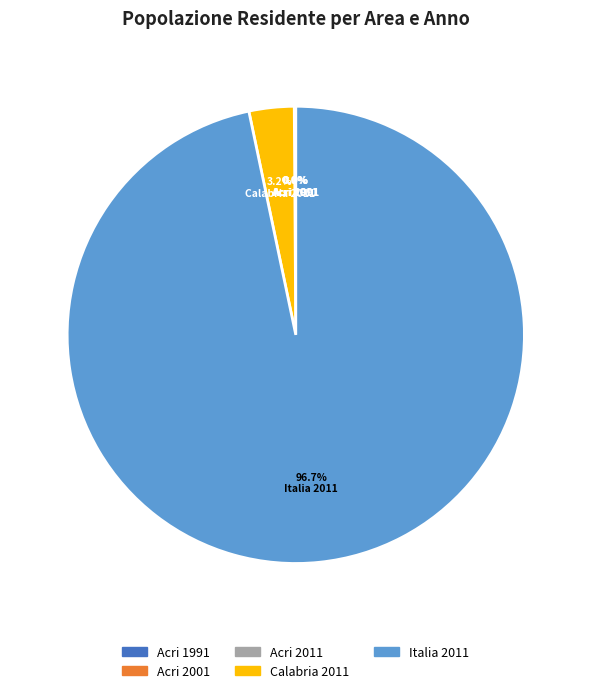

Does any single category account for the majority?

Yes